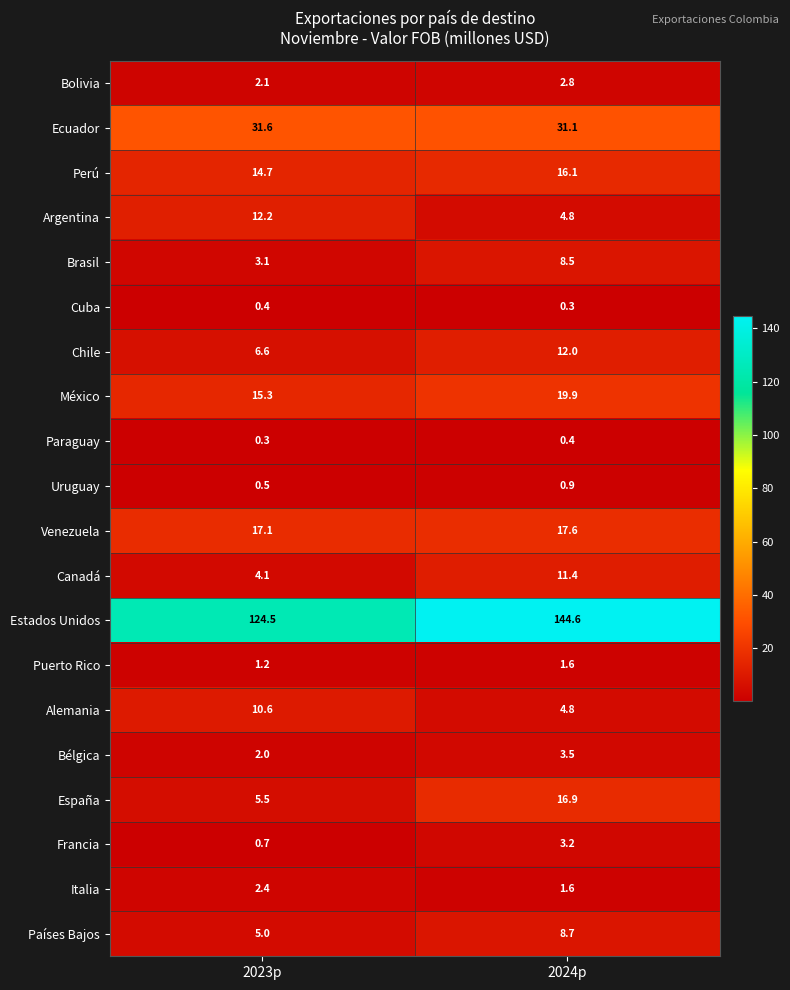

The Bolivia series shows 1.3 at 2023p. True or false?

False